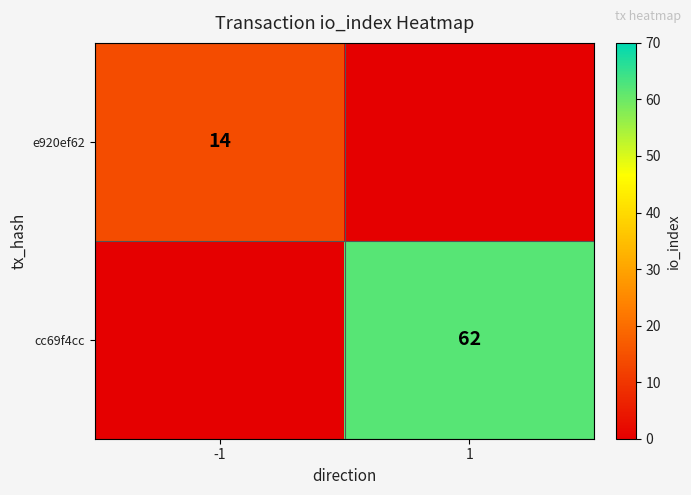

True or false: cc69f4cc has a value of 62 at 1.

True